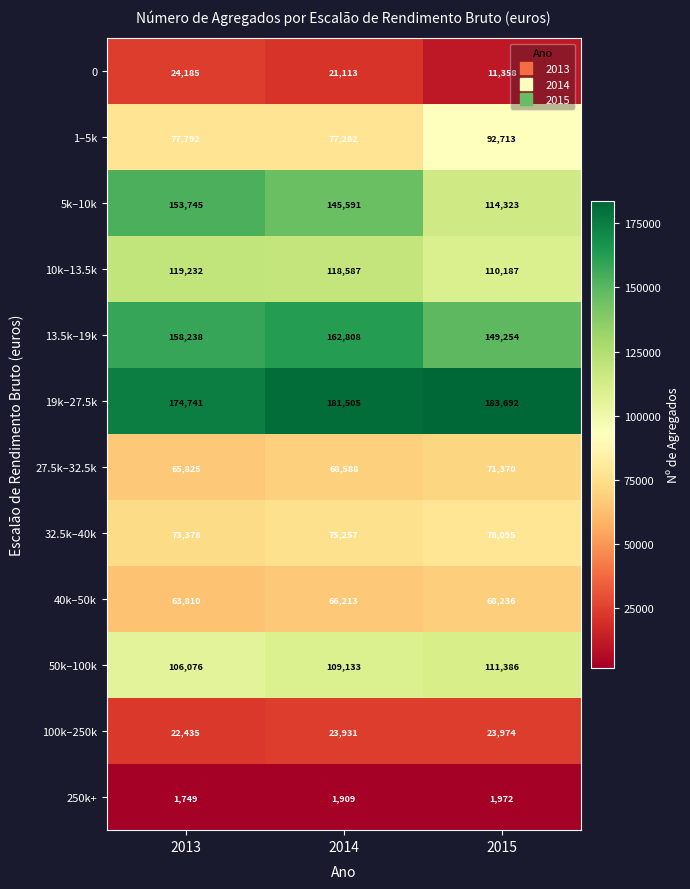

At which category is the sum across all series the highest?

2014